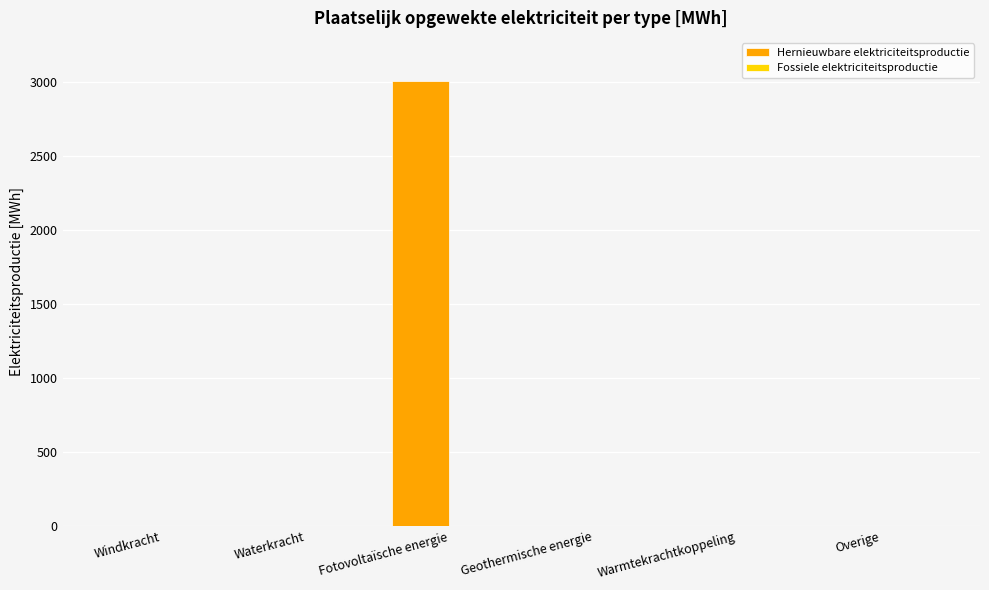

How many distinct data groups are displayed?

1